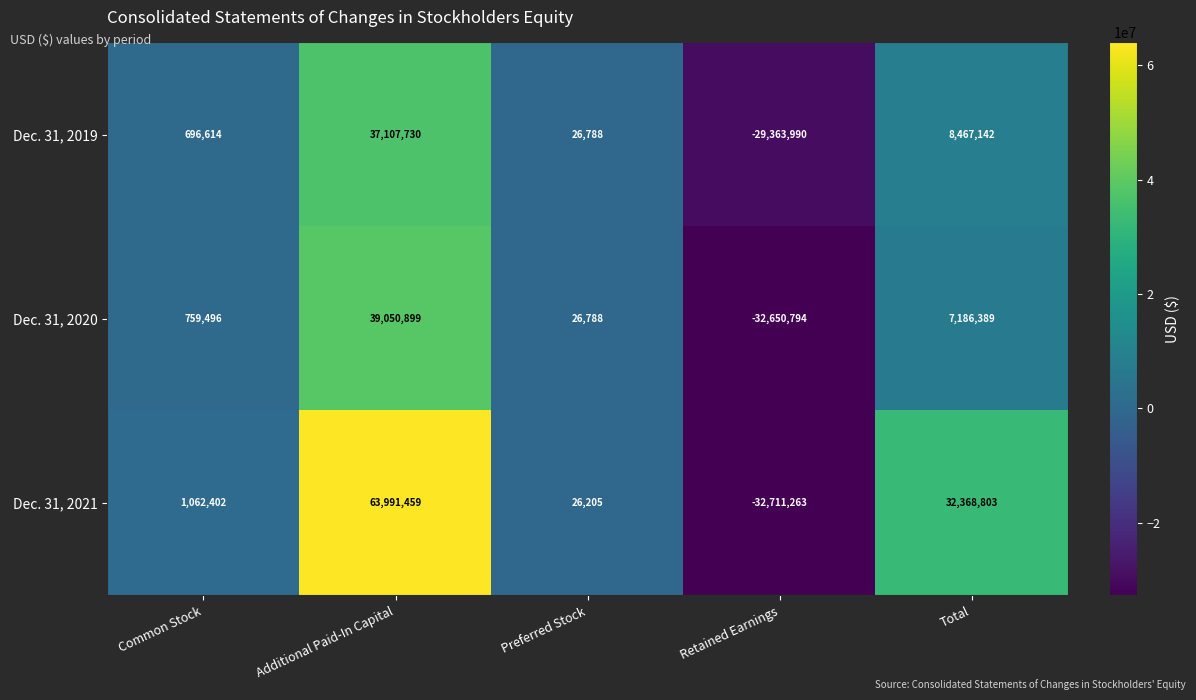

Where is Dec. 31, 2021 nearest to the value 15640098?

Common Stock